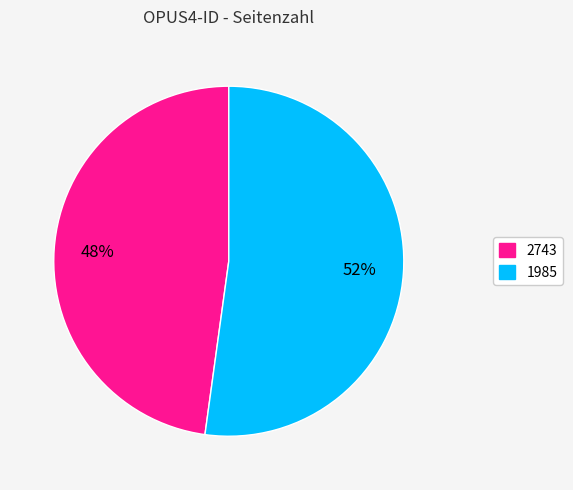

Is there a majority slice in this chart?

Yes